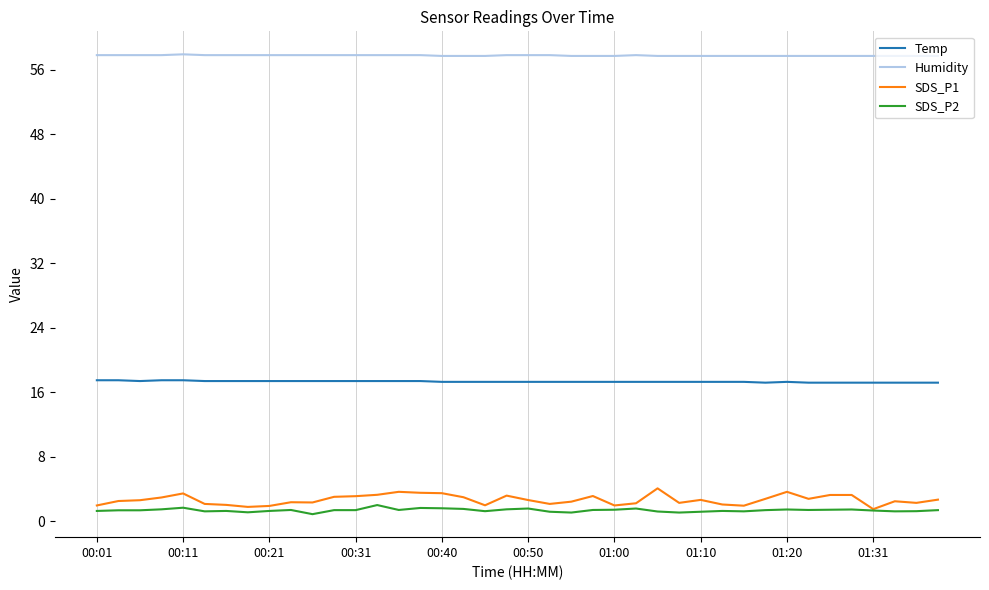

How many series are shown in this chart?

4